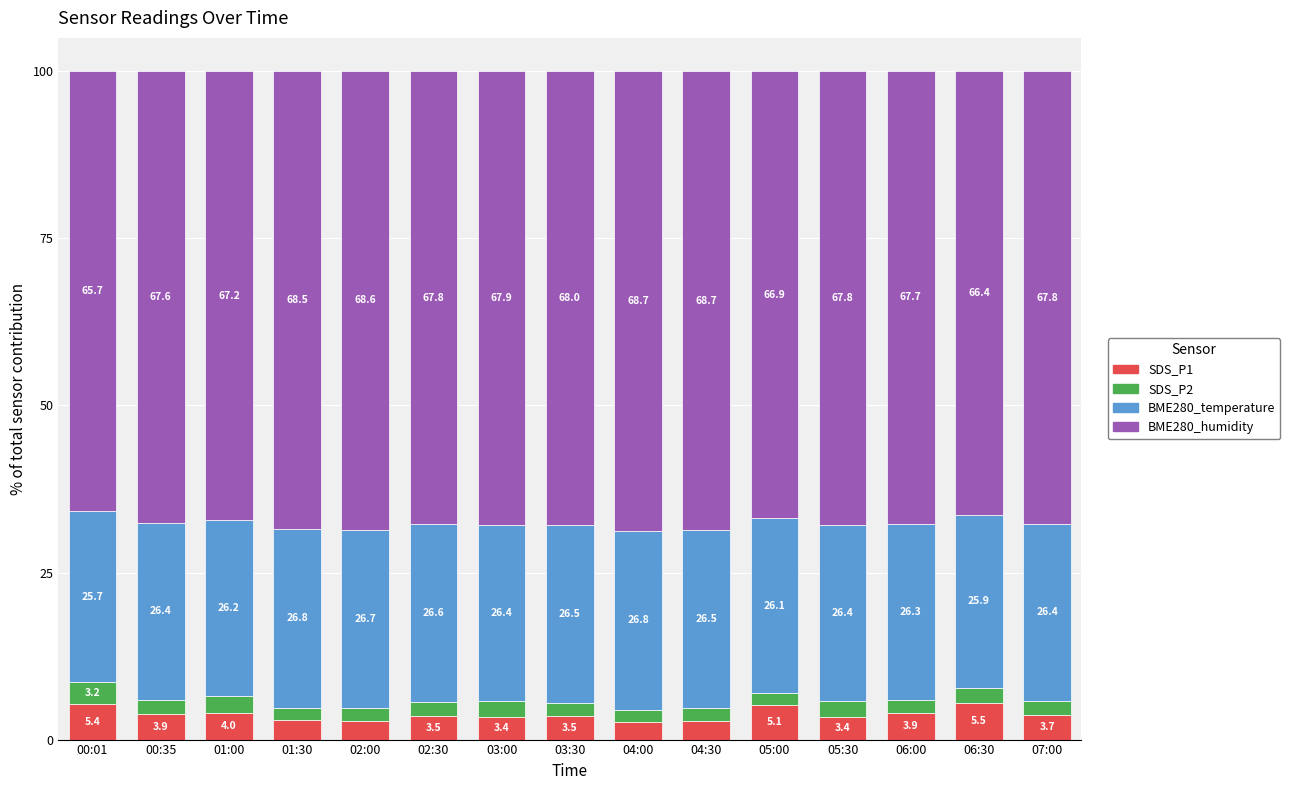

What is the total value across all series at 02:00?

100.0